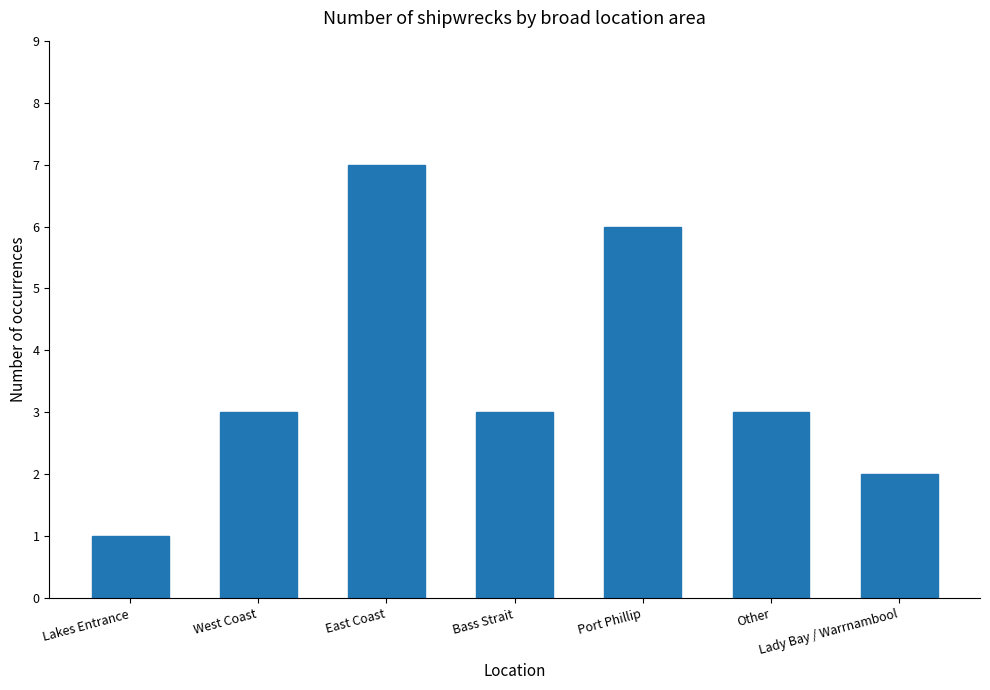

Which category has the highest value across all series?

East Coast